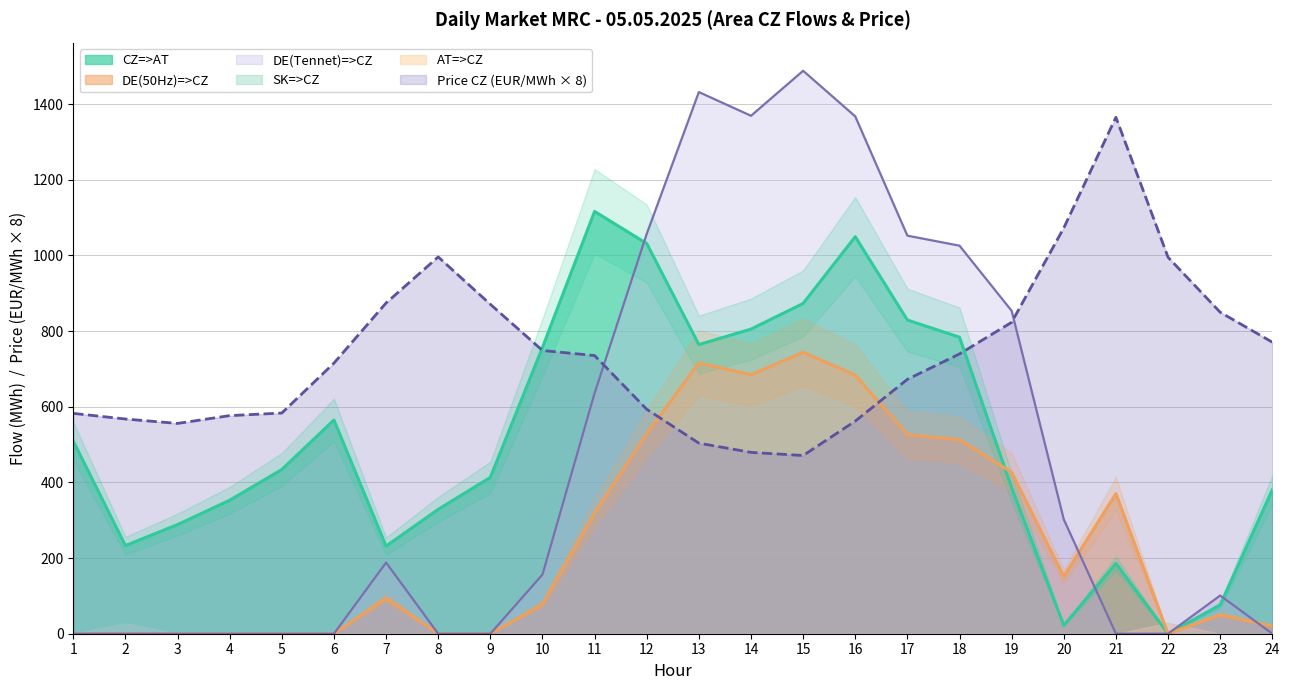

Does the chart display data point markers on the line(s)?

No